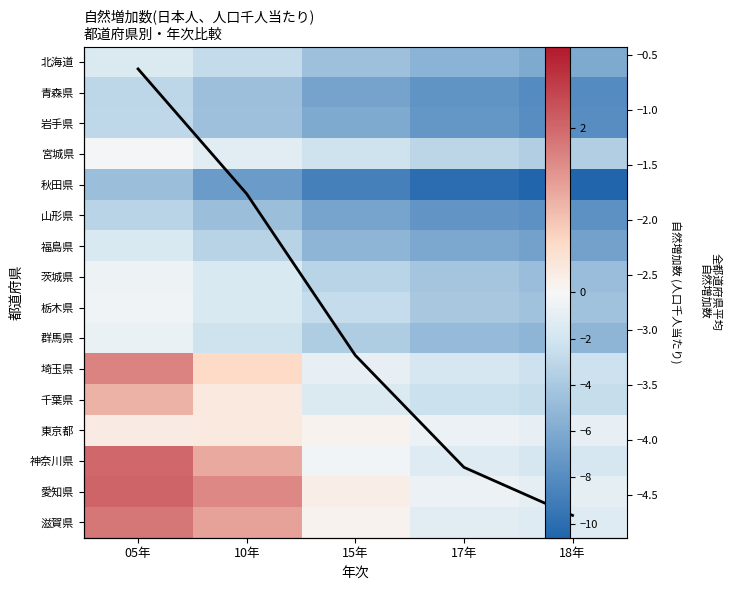

Is it true that 栃木県 equals -6.1 at 17年?

False